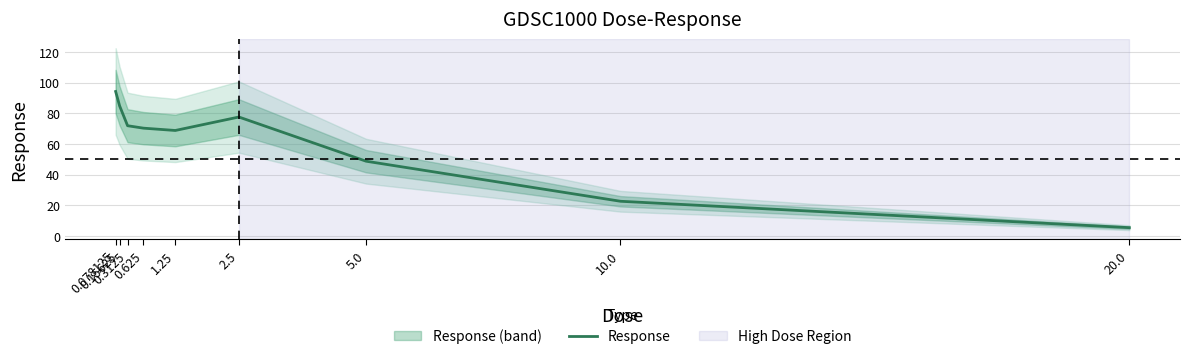

How many values are below 70?

4